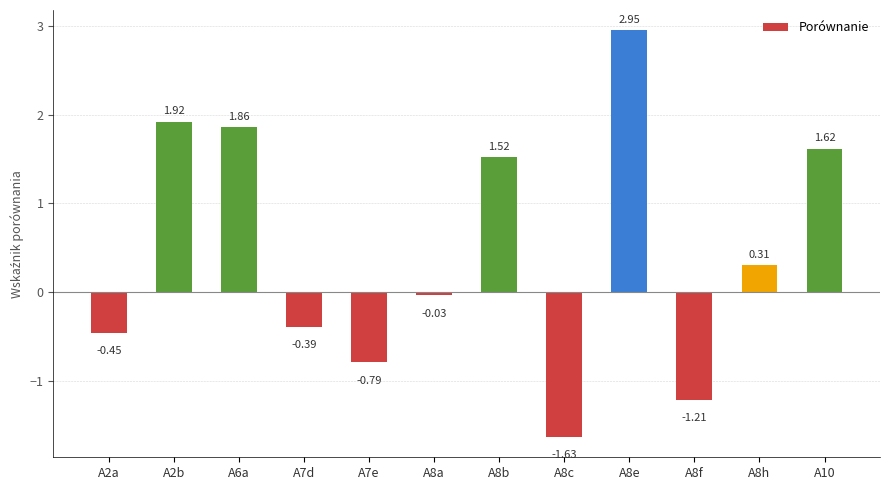

List the labels in order of value, smallest first.

A8c, A8f, A7e, A2a, A7d, A8a, A8h, A8b, A10, A6a, A2b, A8e